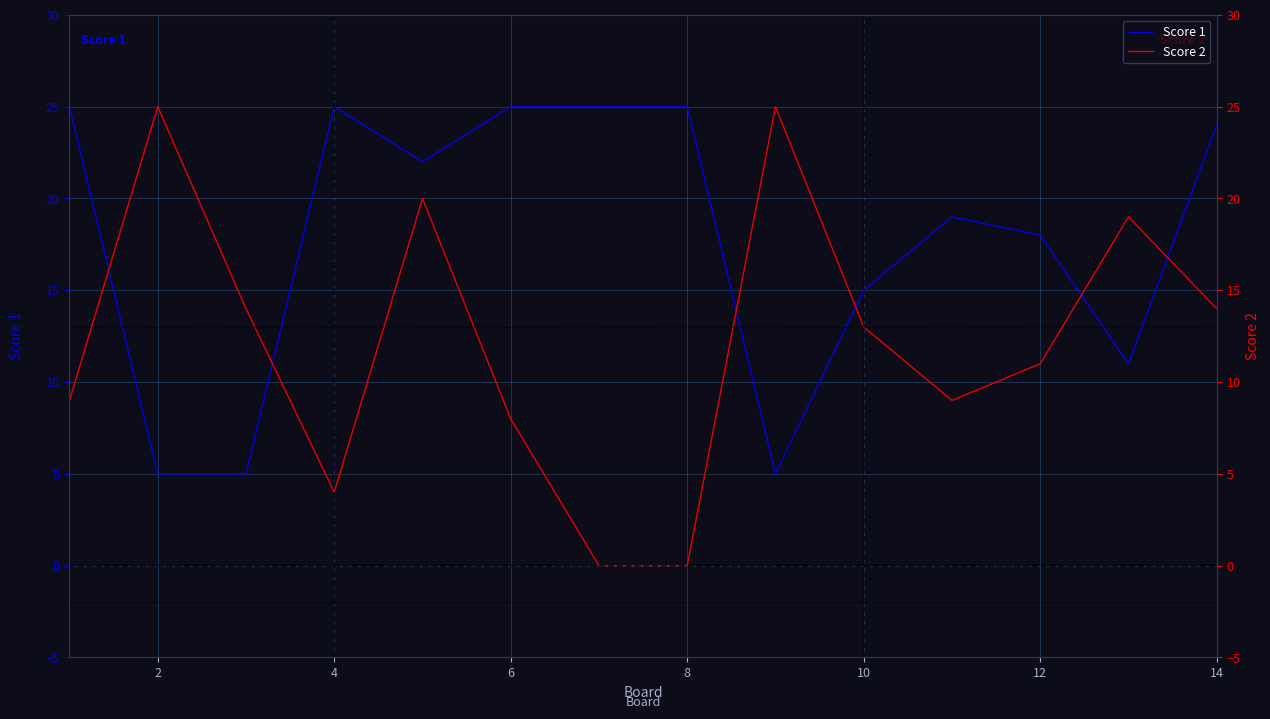

What are all the series names shown in the legend?

Score 1, Score 2